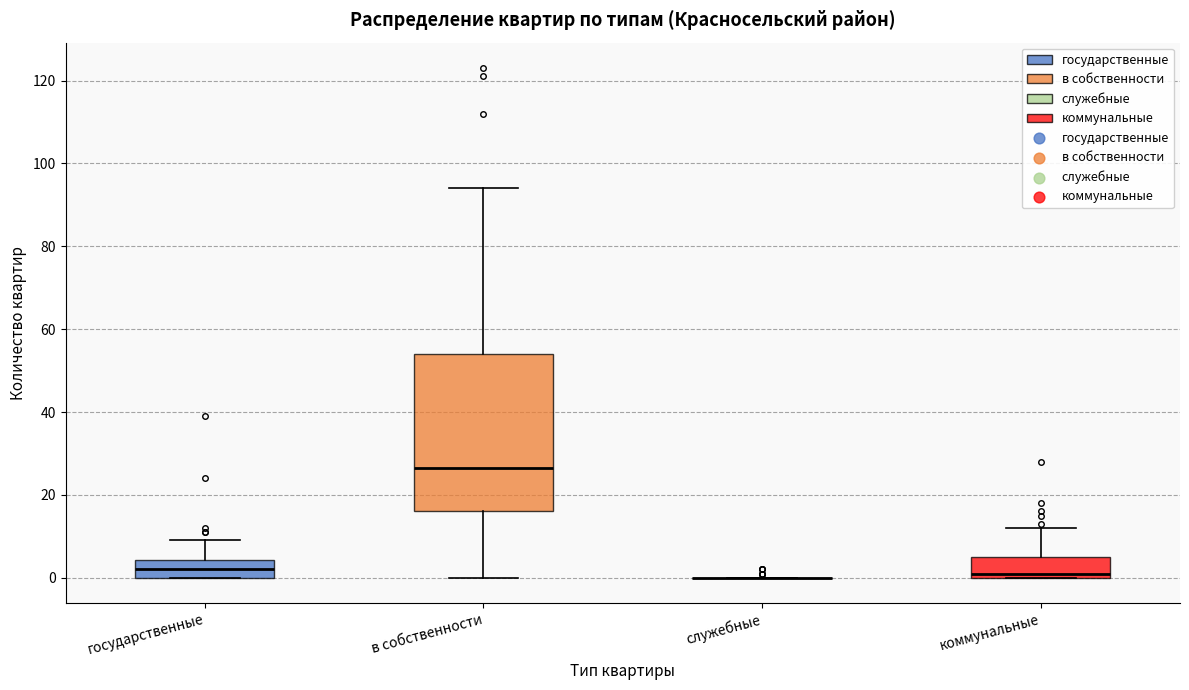

Reading left to right, read every box against the y-axis: the position of its median line, the range the box covers, and the ends of its whiskers. The values are not printed on the chart, so give them approximately, as read against the axis.

государственные: median 2, box 0 to 4, whiskers 0 to 10
в собственности: median 26, box 16 to 54, whiskers 0 to 94
служебные: box collapsed to a line at 0, whiskers 0 to 0
коммунальные: median 2, box 0 to 6, whiskers 0 to 12